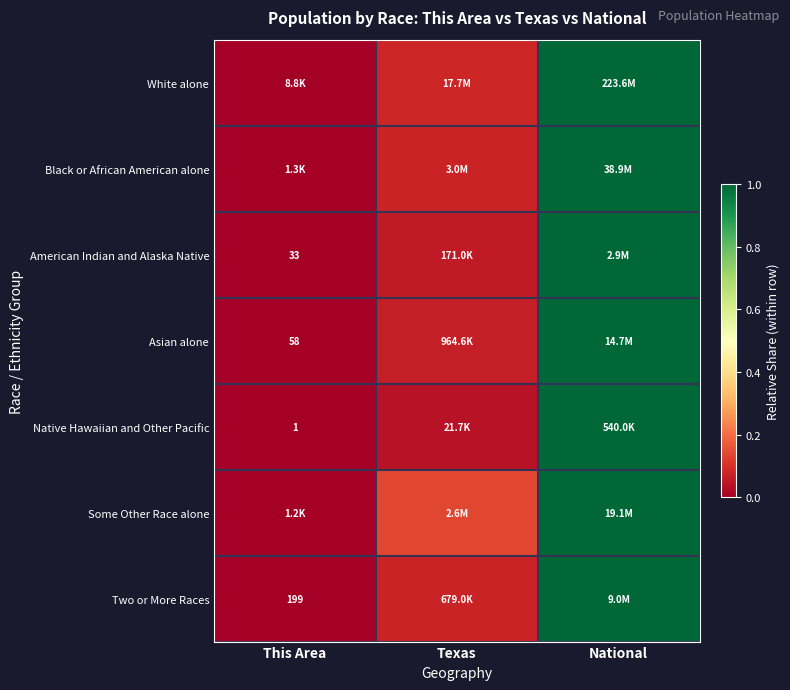

Which series has the largest range (max minus min)?

White alone